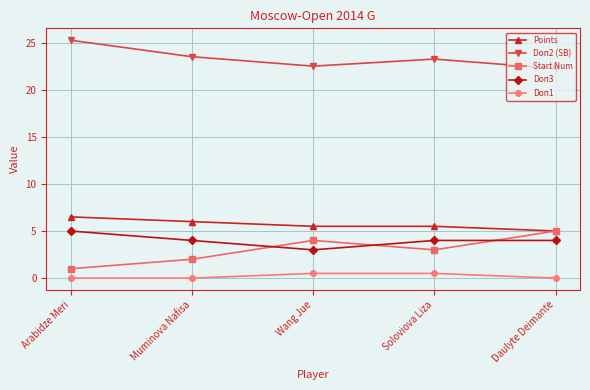

Is it true that Doп3 equals 3.0 at Wang Jue?

True